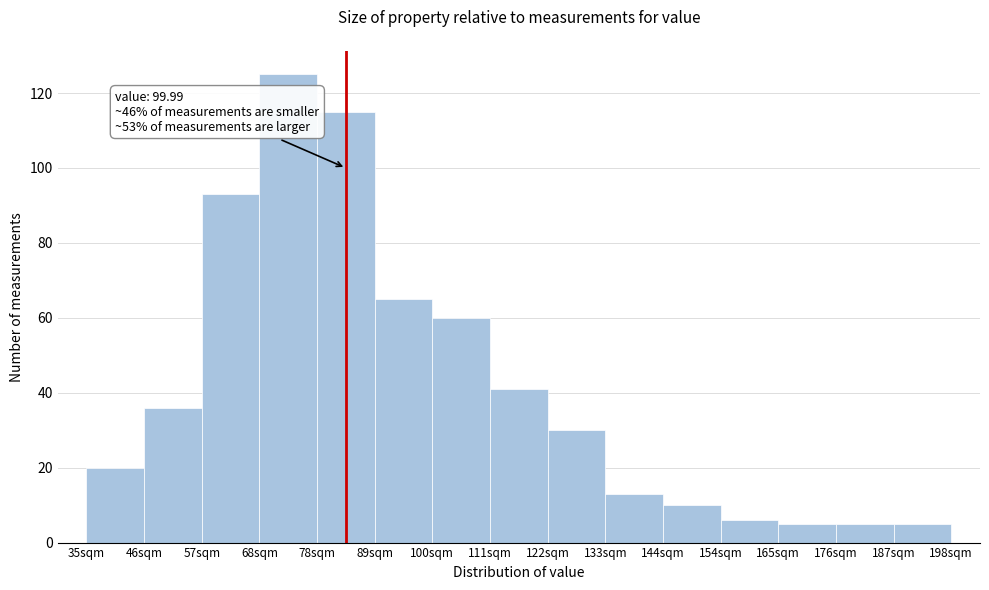

Reading left to right, extract all data points from this chart.

20	36	93	125	115	65	60	41	30	13	10	6	5	5	5